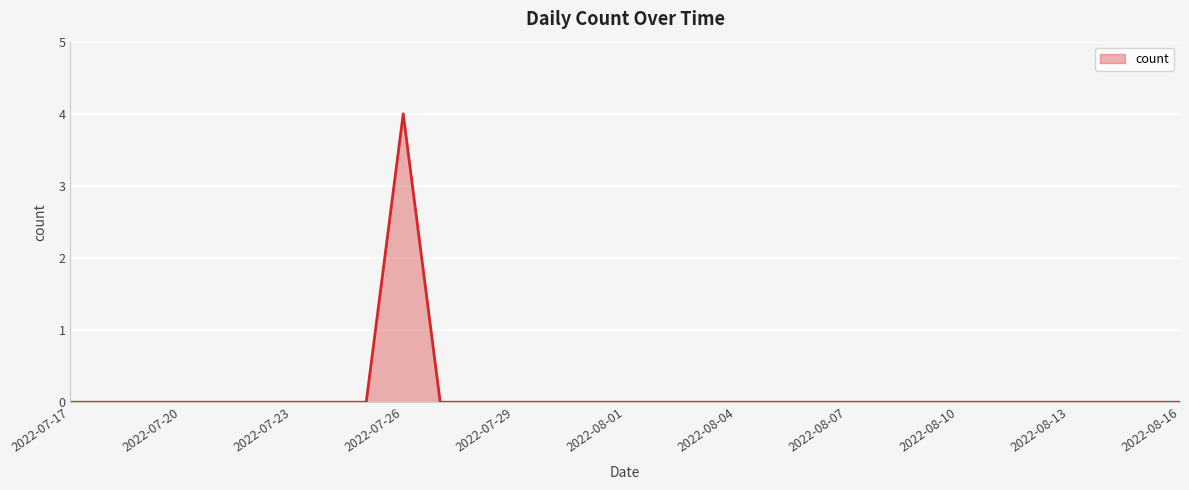

What is the greatest value displayed?

4